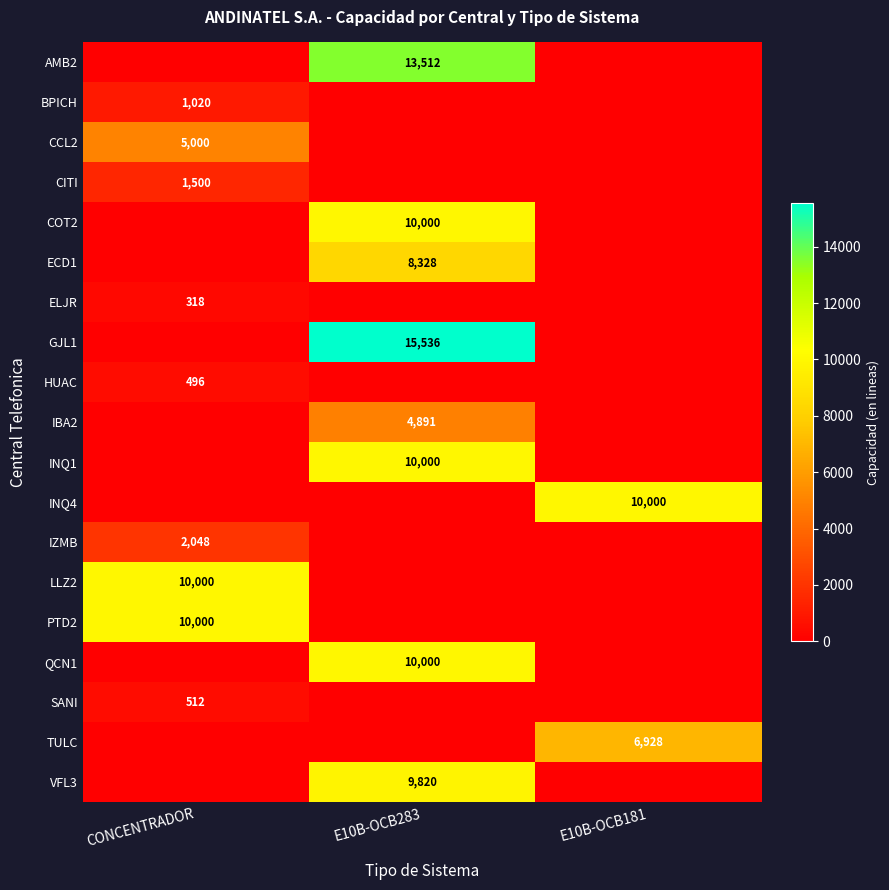

Is it true that IBA2 equals 2870 at E10B-OCB283?

False